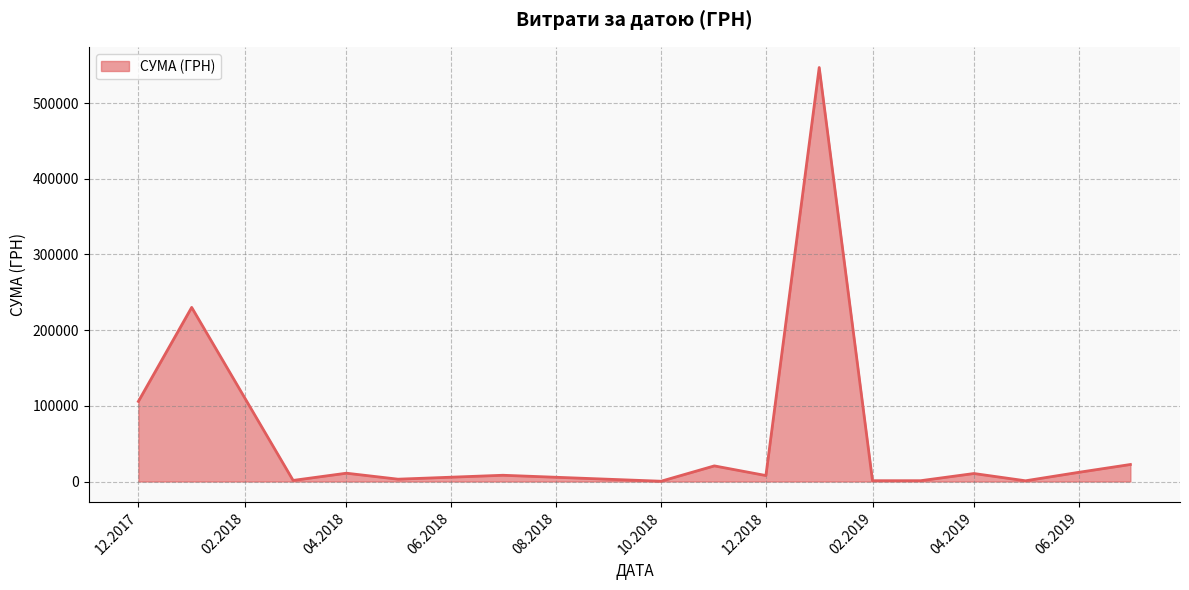

What is the difference between the maximum and minimum values?

546569.7